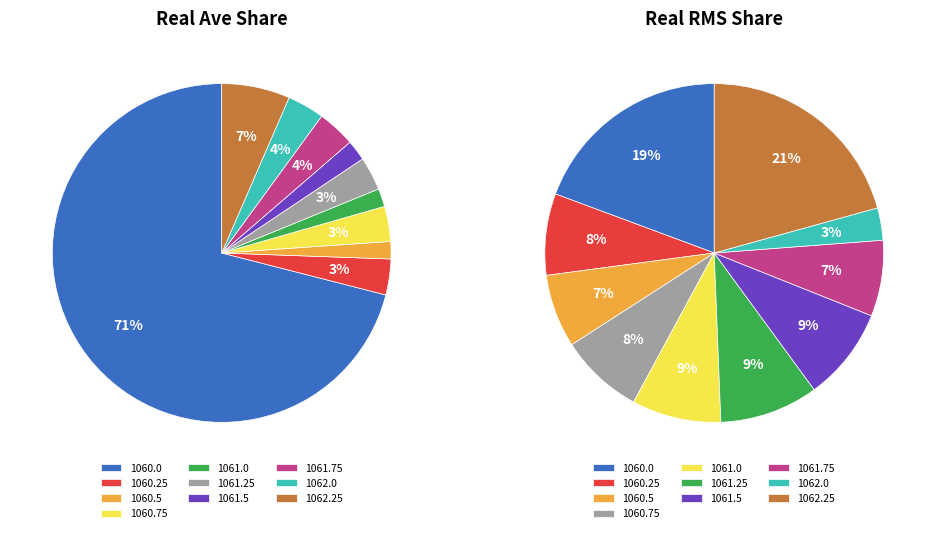

What is the largest slice in the pie chart?

1060.0